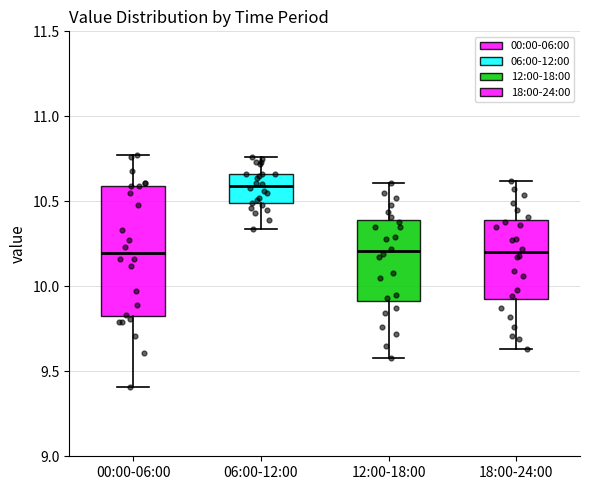

Comparing the boxes themselves (not the whiskers), which one is the tallest?

00:00-06:00